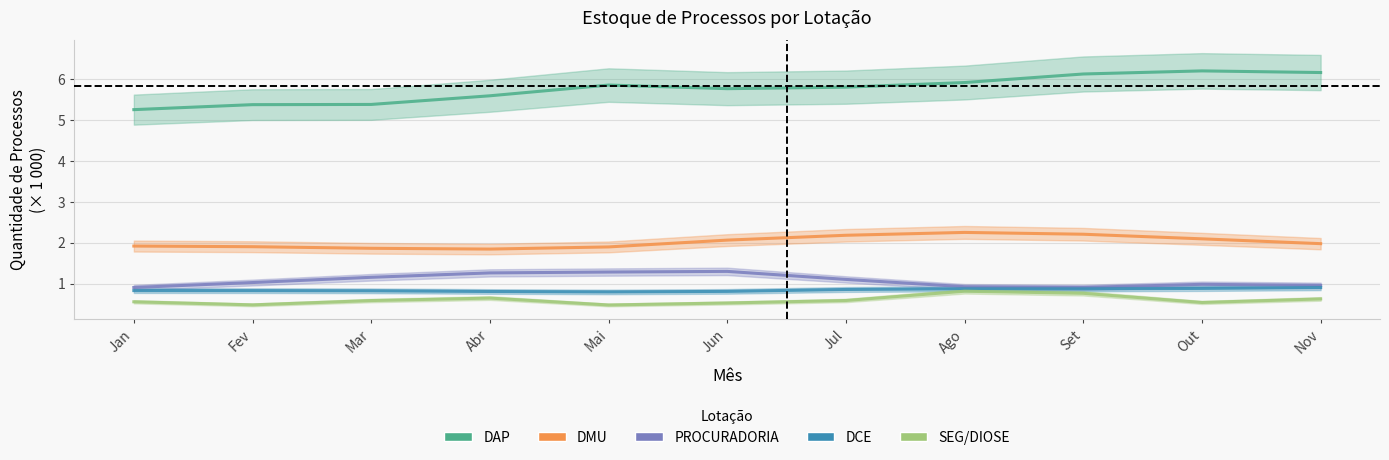

How many data points in PROCURADORIA are above 1?

6